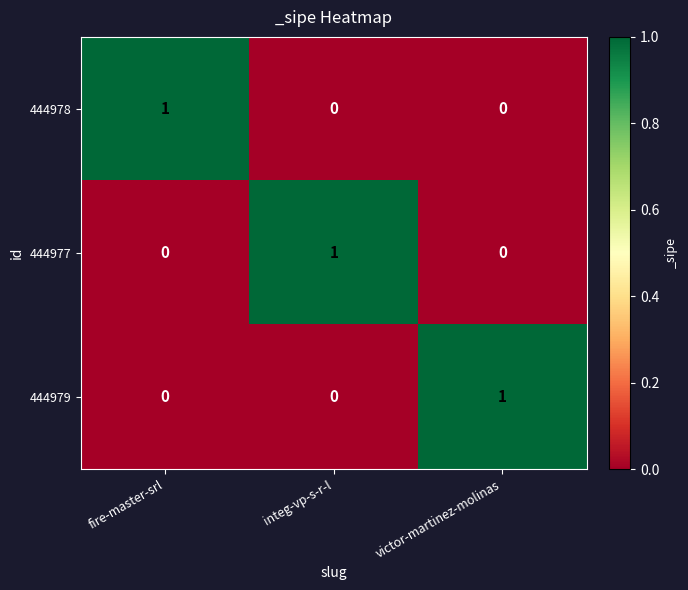

The 444978 series shows 1 at fire-master-srl. True or false?

True